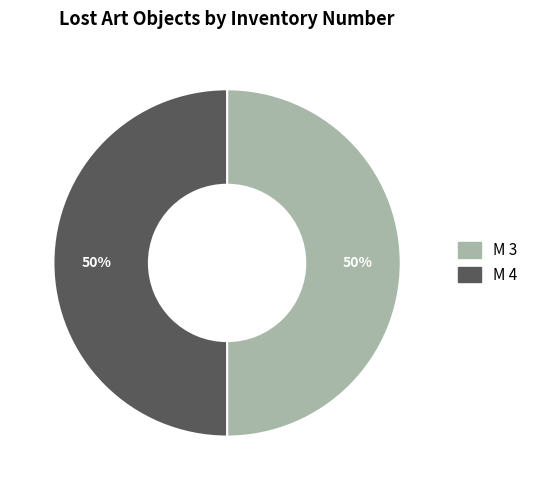

Is it true that M 3 is 57% of the pie?

False